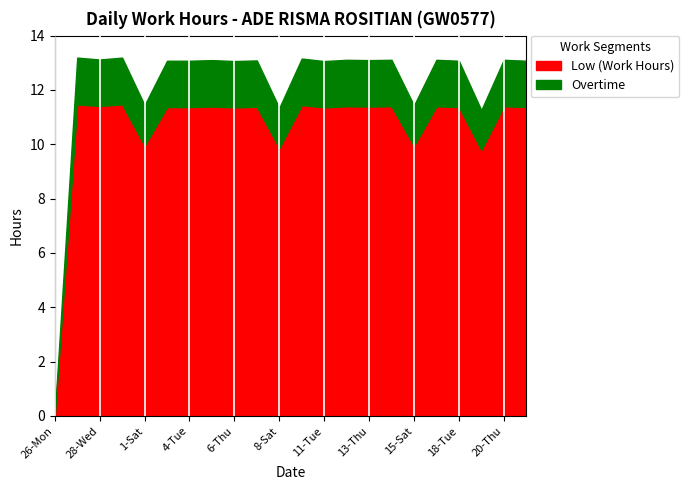

What is the label of the 22nd point from the right?

26-Mon